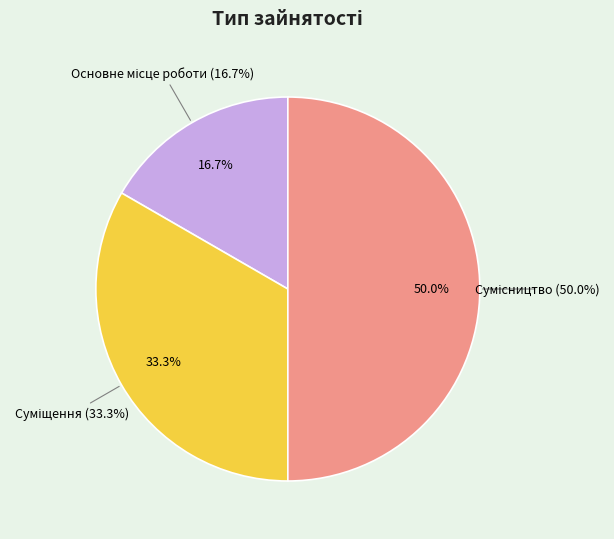

Count the number of slices in the pie.

3